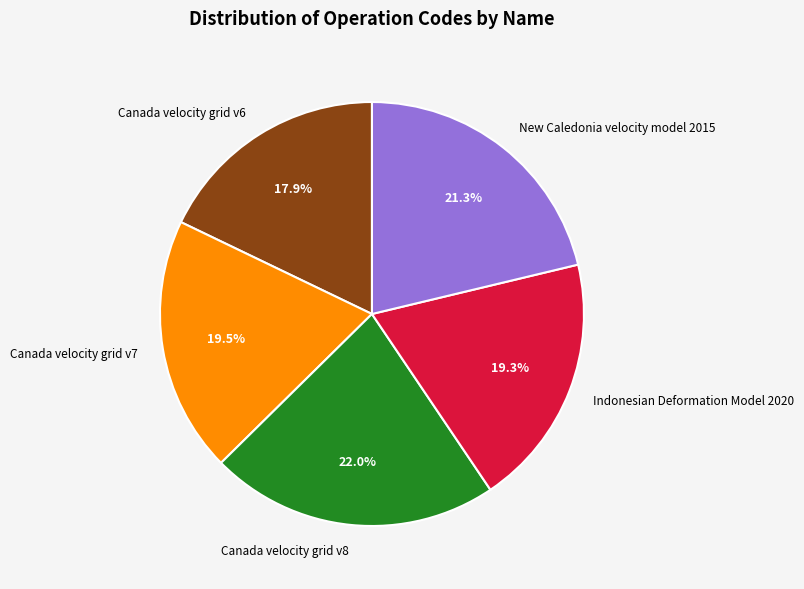

To the nearest percent, what percentage of the pie is Indonesian Deformation Model 2020?

19%